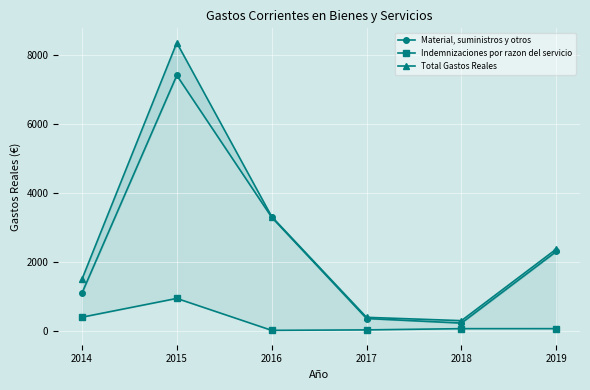

What is the minimum value shown in the chart?

21.1